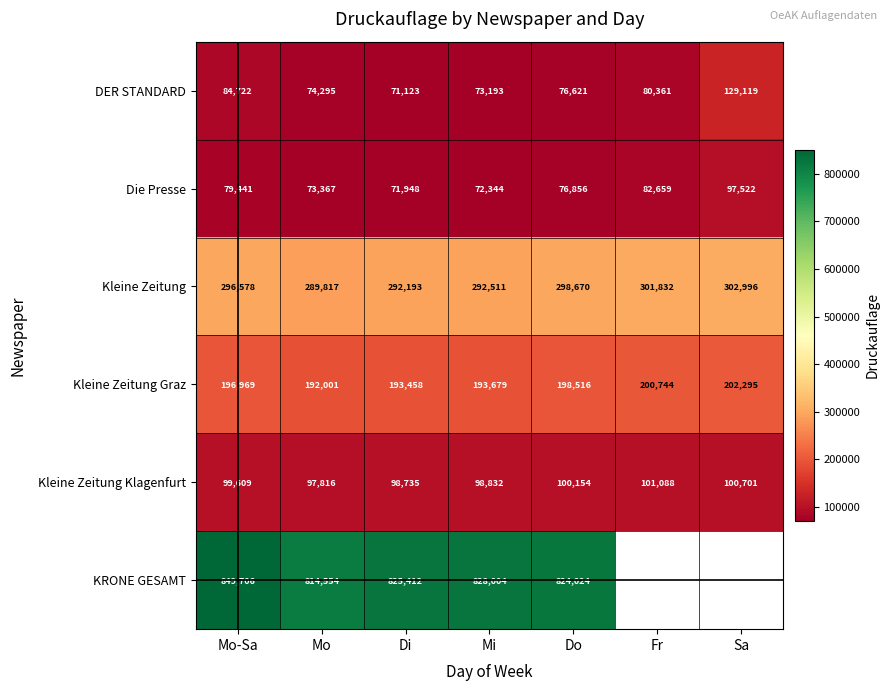

The value of Die Presse at Mo-Sa is 47592. True or false?

False